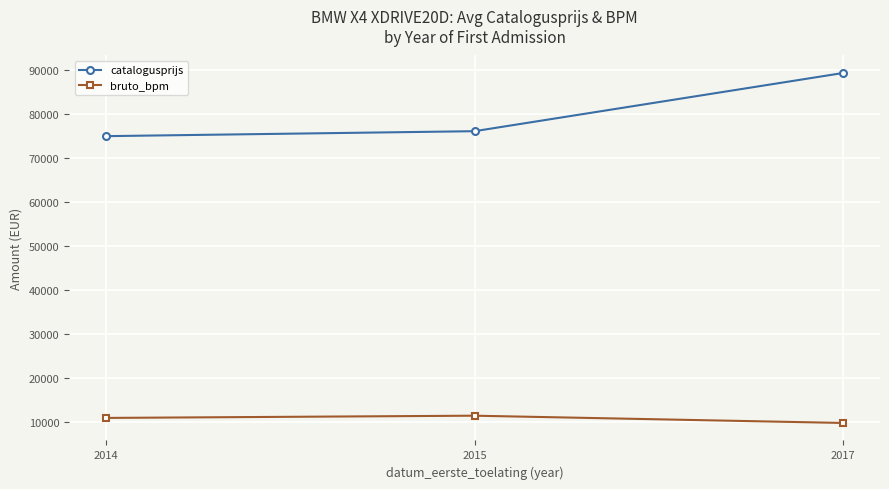

List the series in order of their peak value, lowest first.

bruto_bpm, catalogusprijs